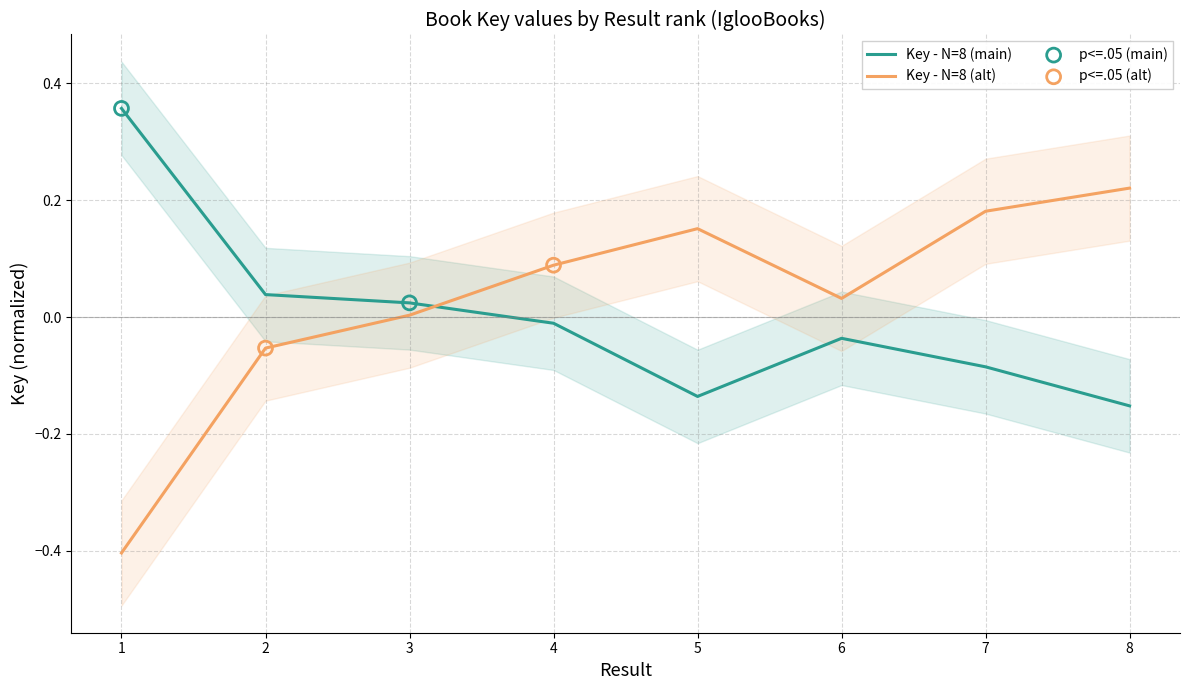

Which has a higher value, 2 or 1?

1